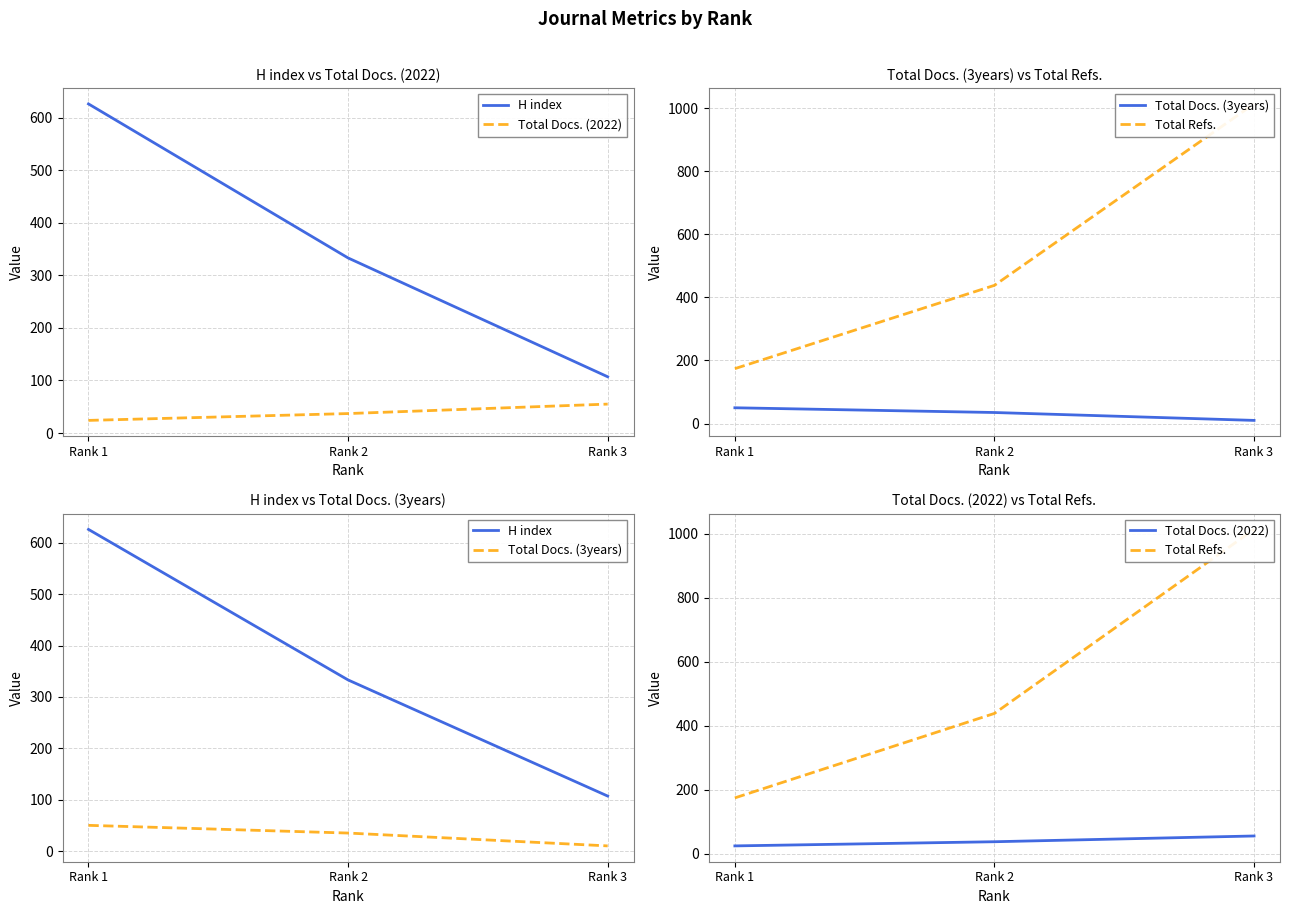

List the series in order of their peak value, highest first.

Total Refs., H index, Total Docs. (2022), Total Docs. (3years)